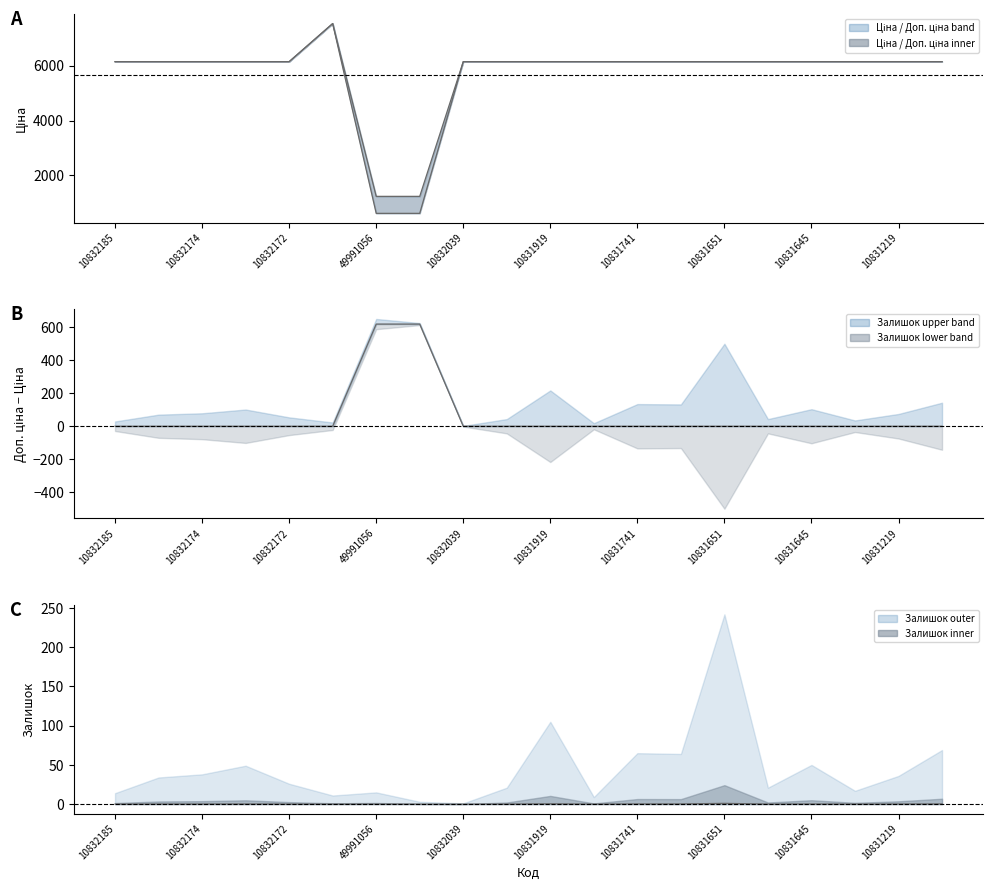

After their last crossing, which series has the higher values: Різниця цін or Ціна?

Ціна